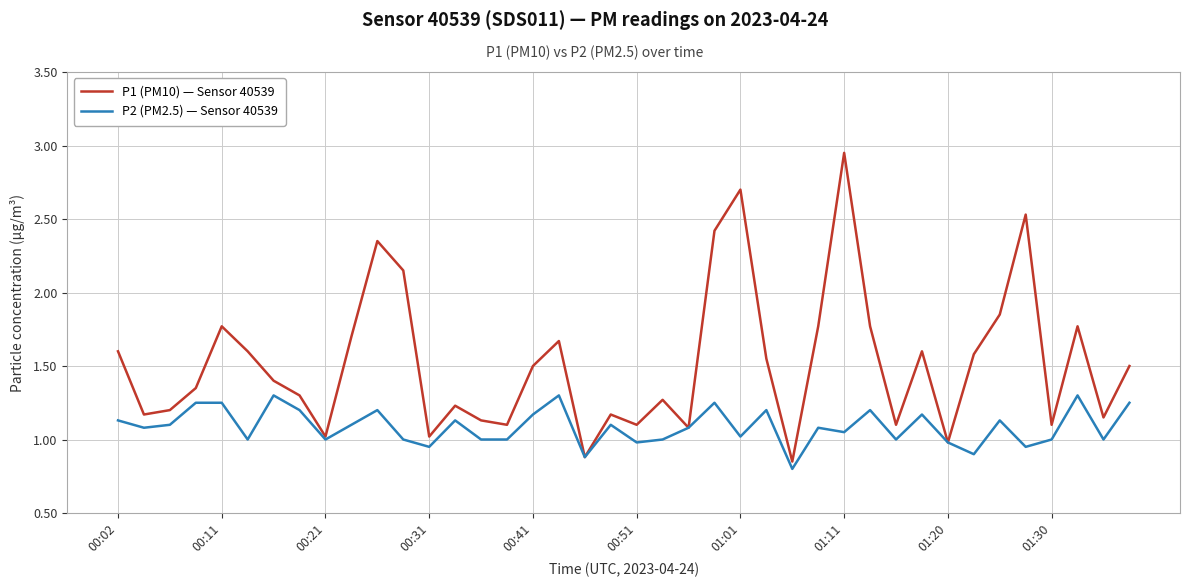

Which series has the widest spread of values?

P1 (PM10) — Sensor 40539